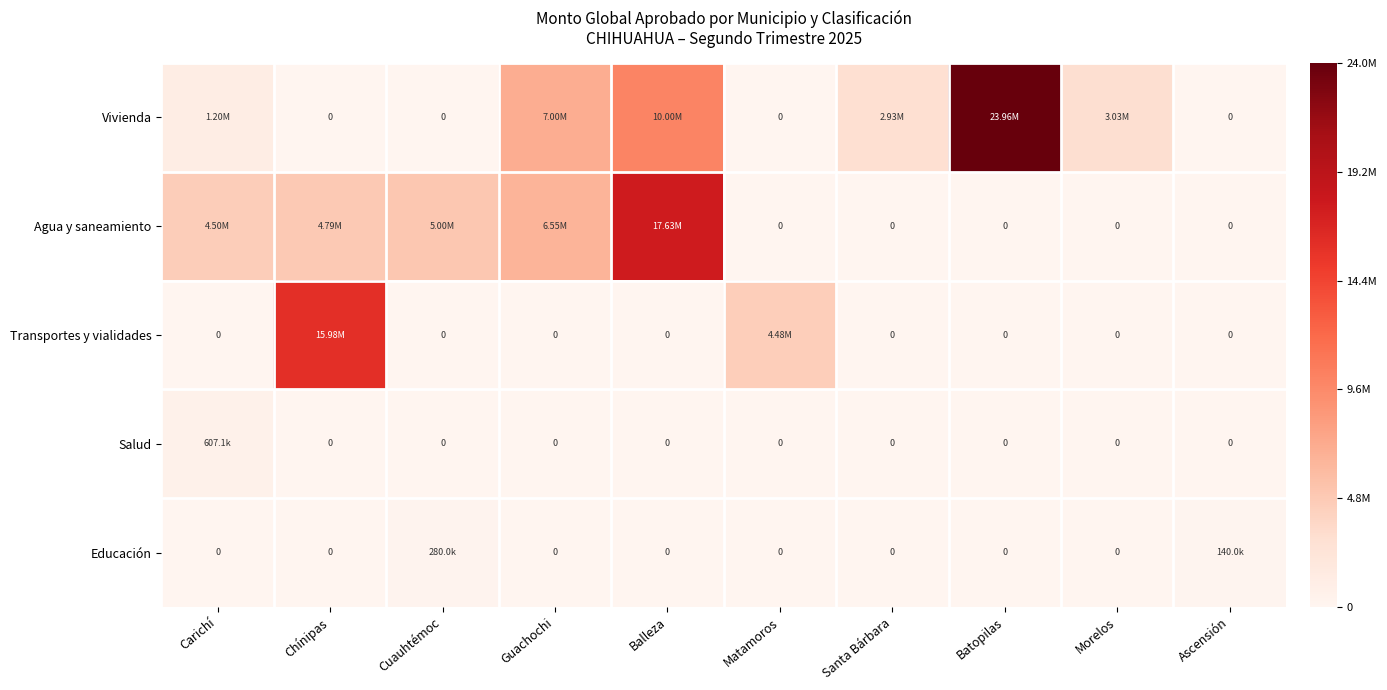

What is the sum of all Vivienda values?

48122609.7